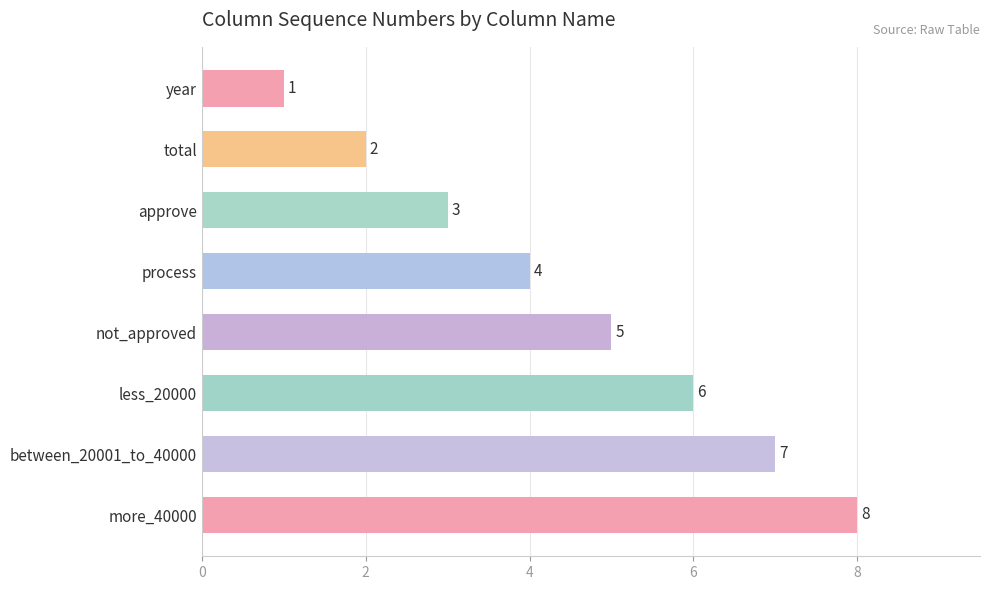

The chart shows a value of 1 at total. True or false?

False